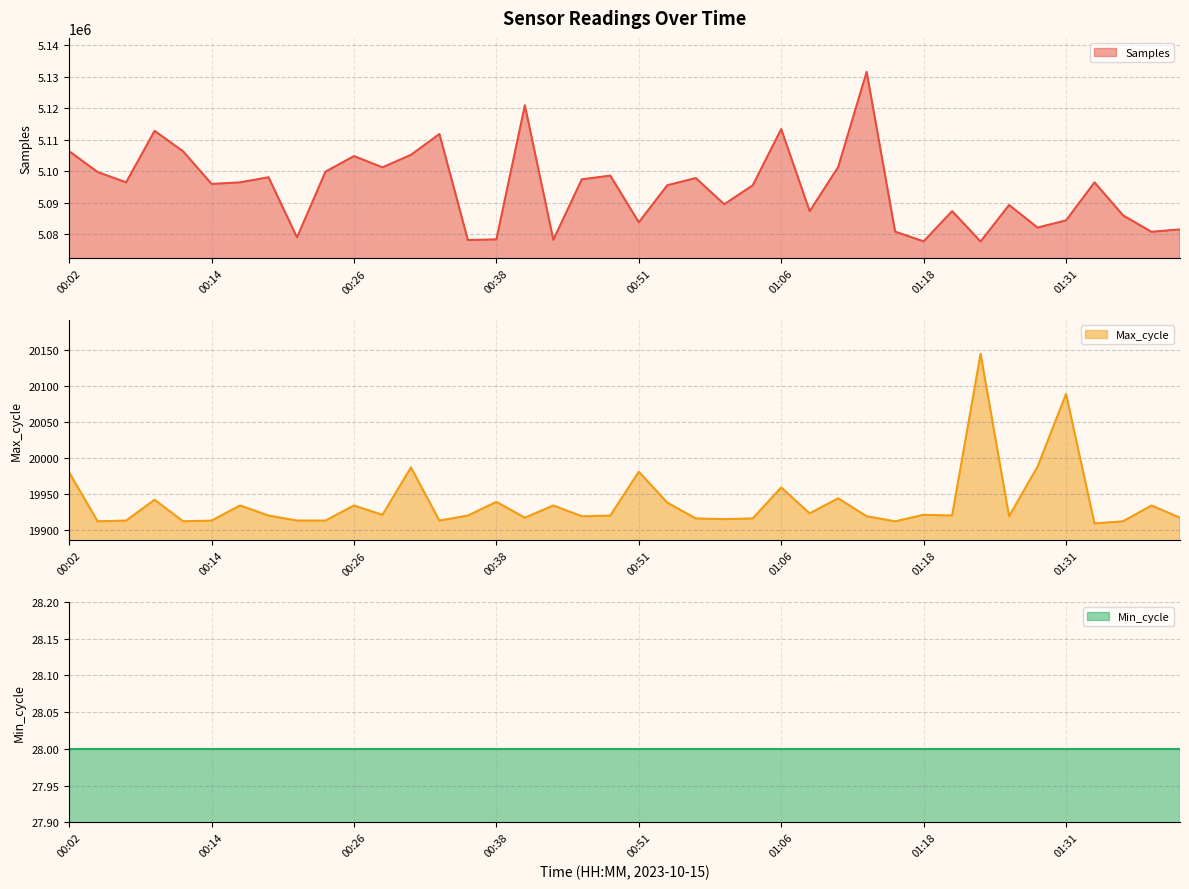

Which series changed the most between 00:43 and 00:53?

Samples